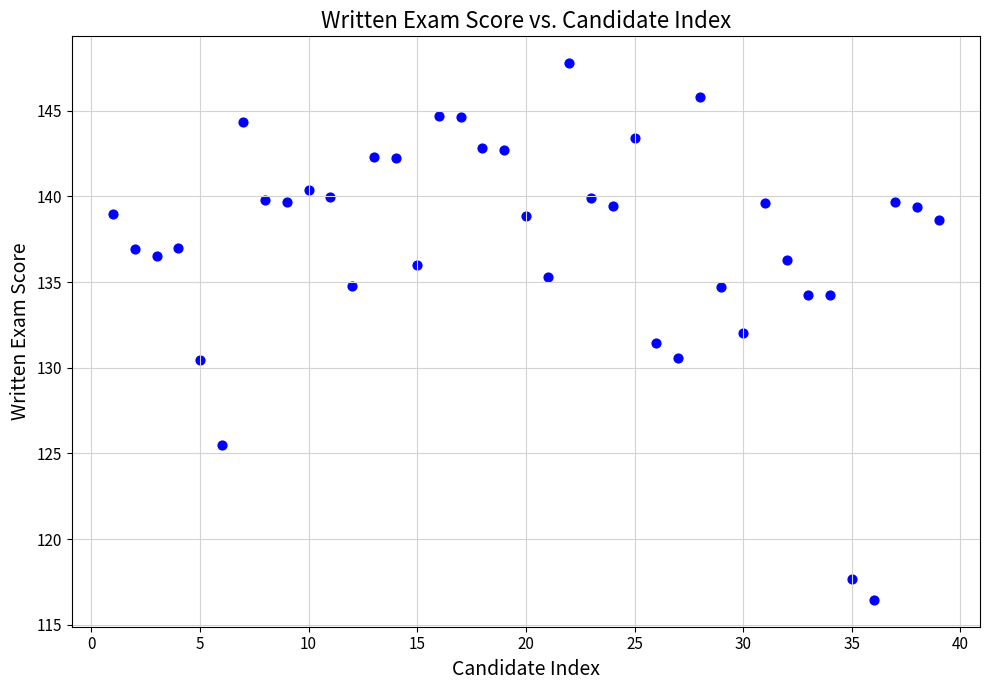

What is the range of Y values (max minus min)?

31.3